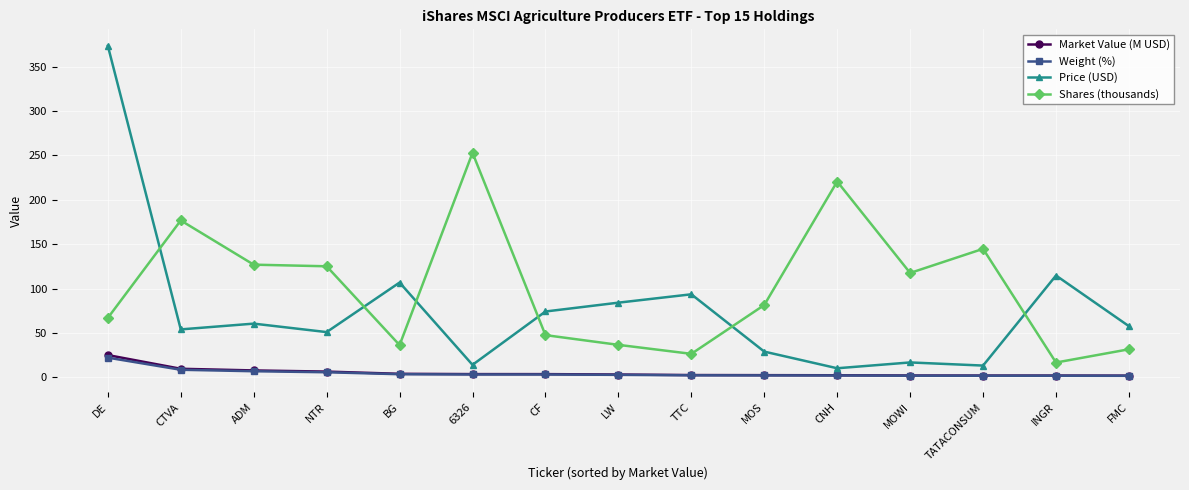

Which series has the largest range (max minus min)?

Price (USD)